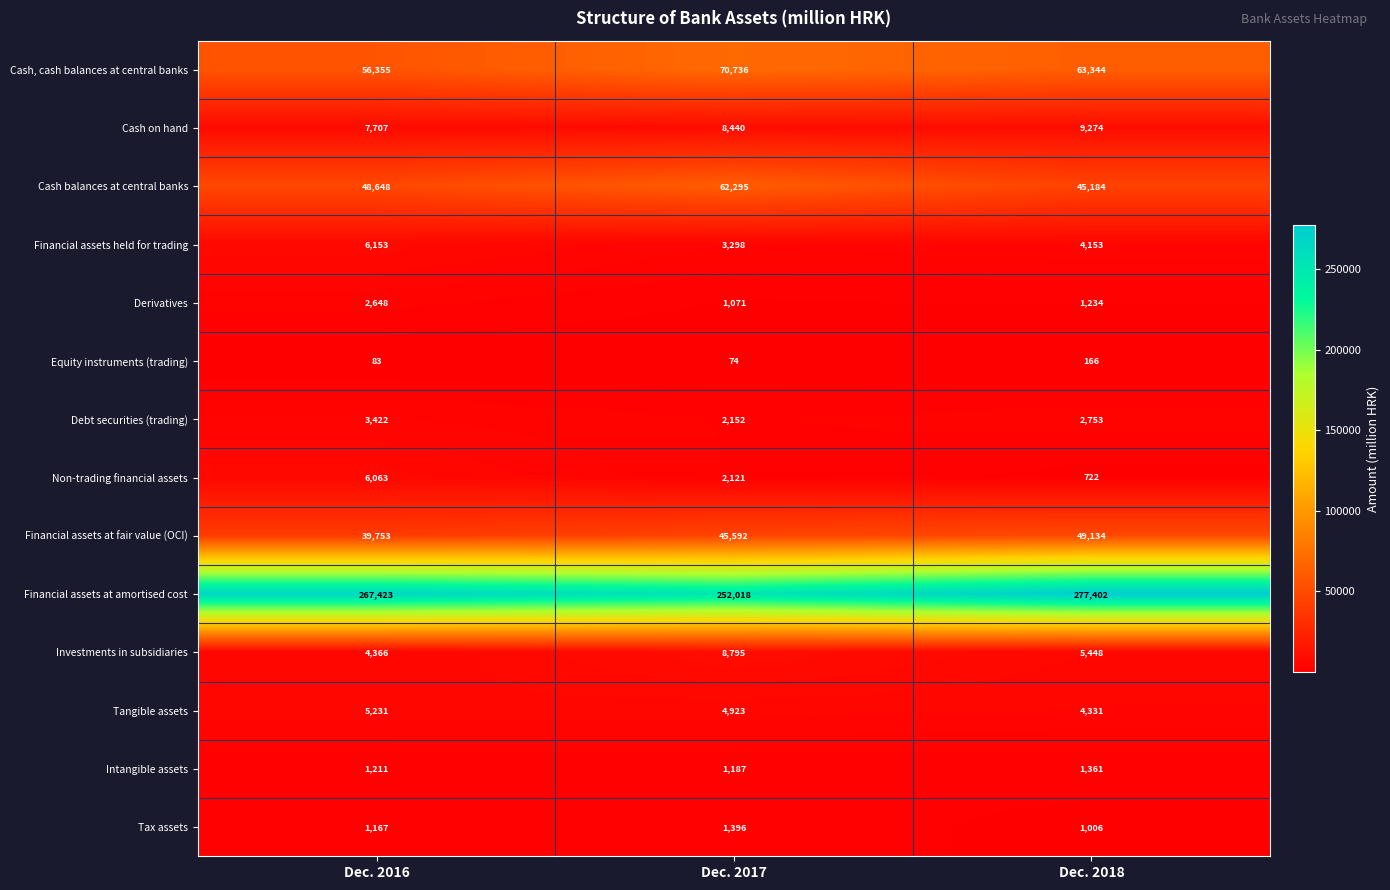

At how many categories does at least one series exceed 169050?

3